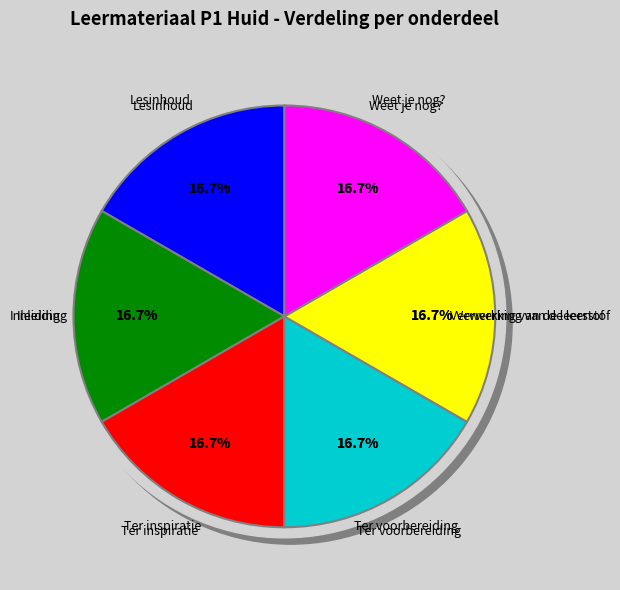

To the nearest percent, what portion does Lesinhoud represent?

17%